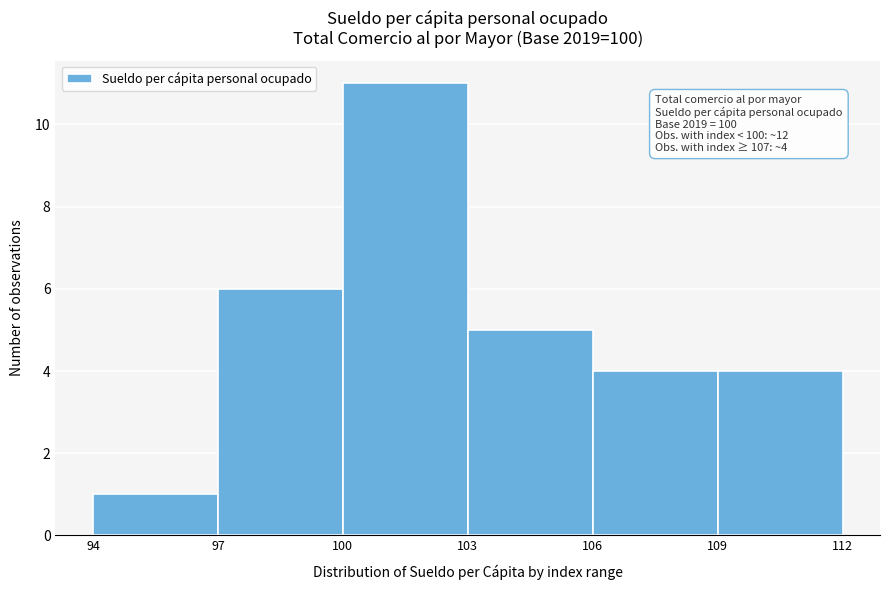

Over which range of the x-axis is the bar tallest?

100 to 103